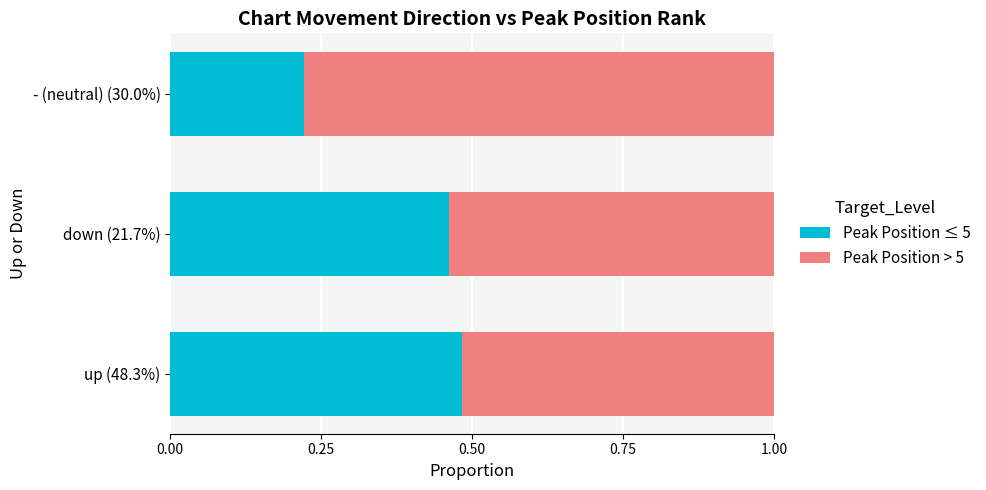

The Peak Position ≤ 5 series shows 0.1 at - (neutral) (30.0%). True or false?

False